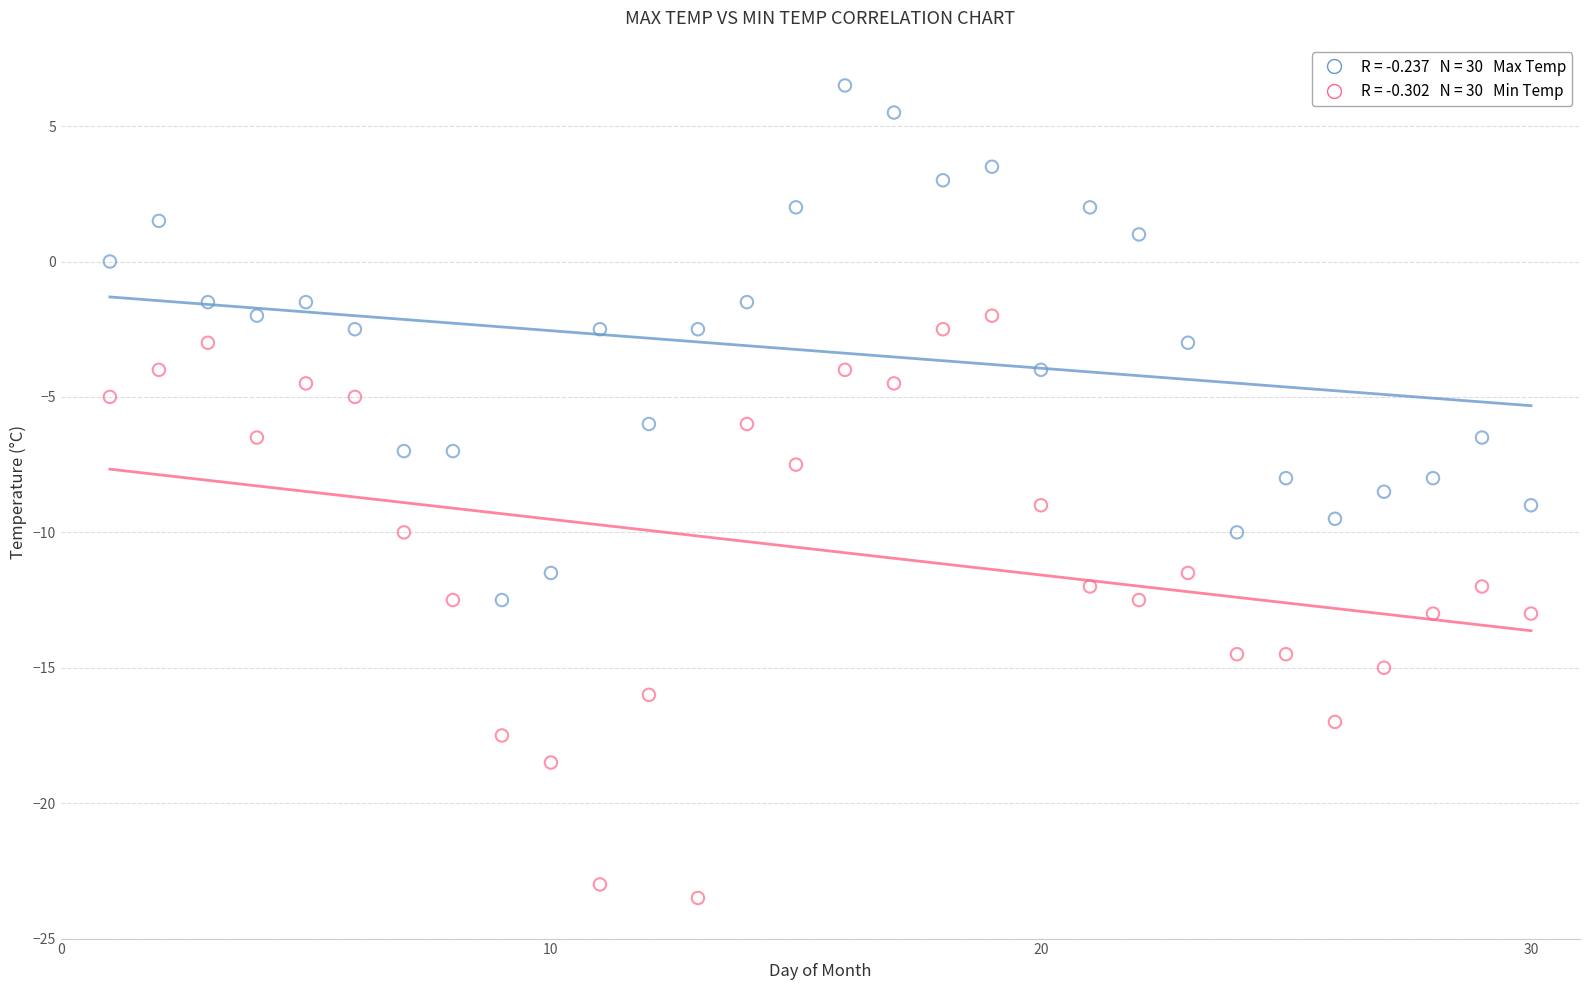

Across all data points, what is the range of X values (max minus min)?

29.0